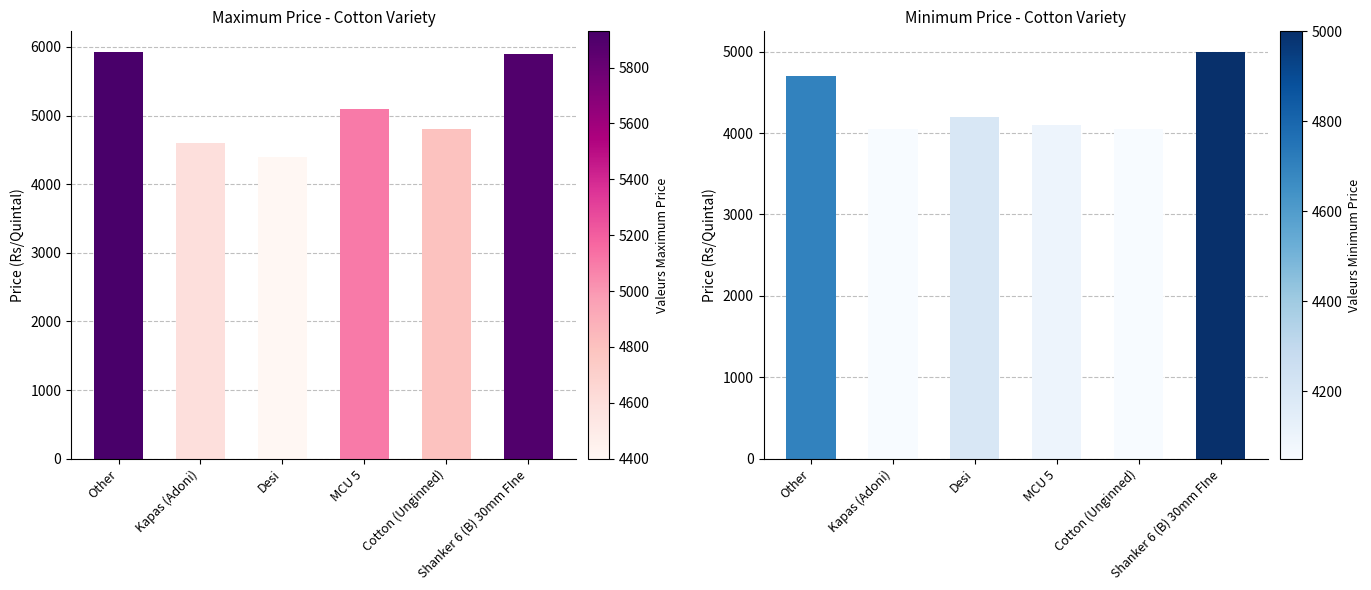

List the labels in order of Minimum Price value, smallest first.

Kapas (Adoni), Cotton (Unginned), MCU 5, Desi, Other, Shanker 6 (B) 30mm FIne